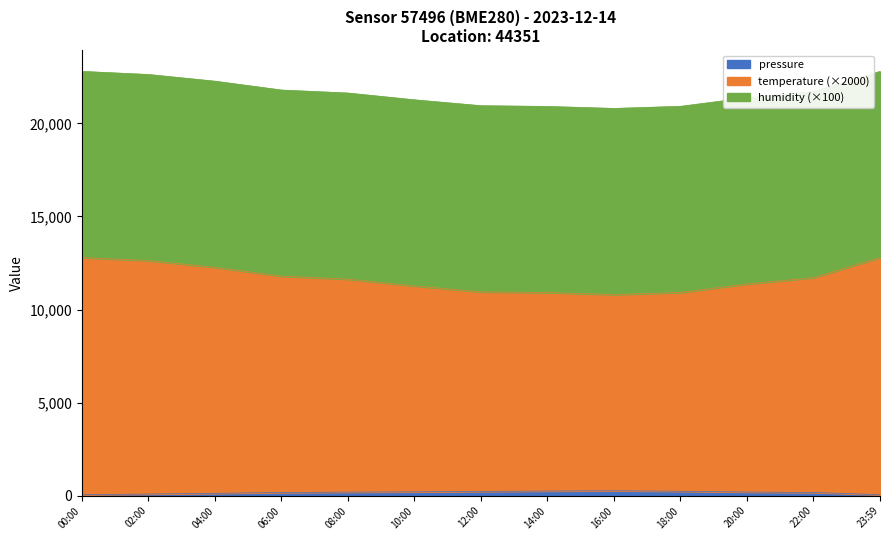

How many data points does each series have?

13